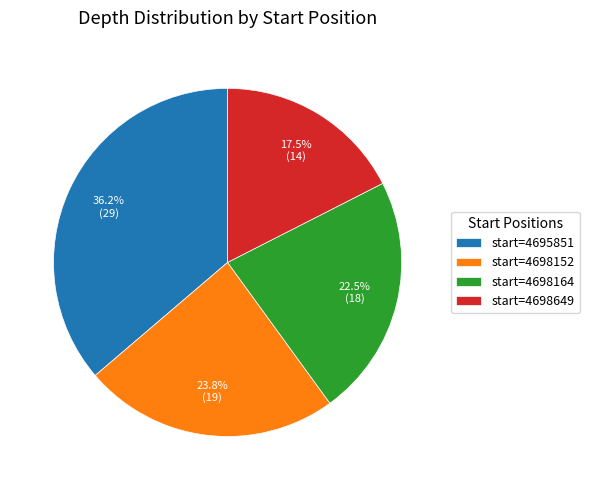

How many segments does this pie chart have?

4